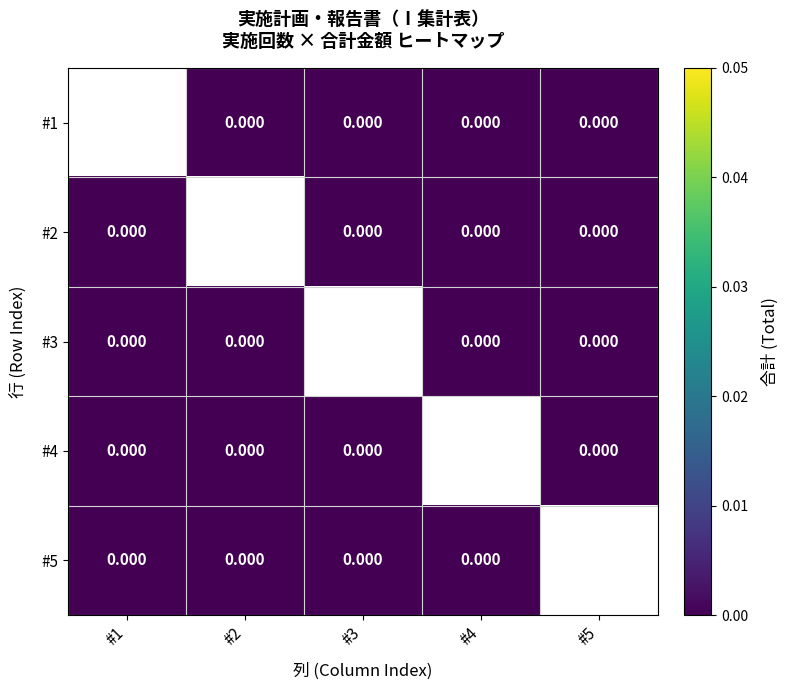

The value of #5 at #2 is 0.0. True or false?

True